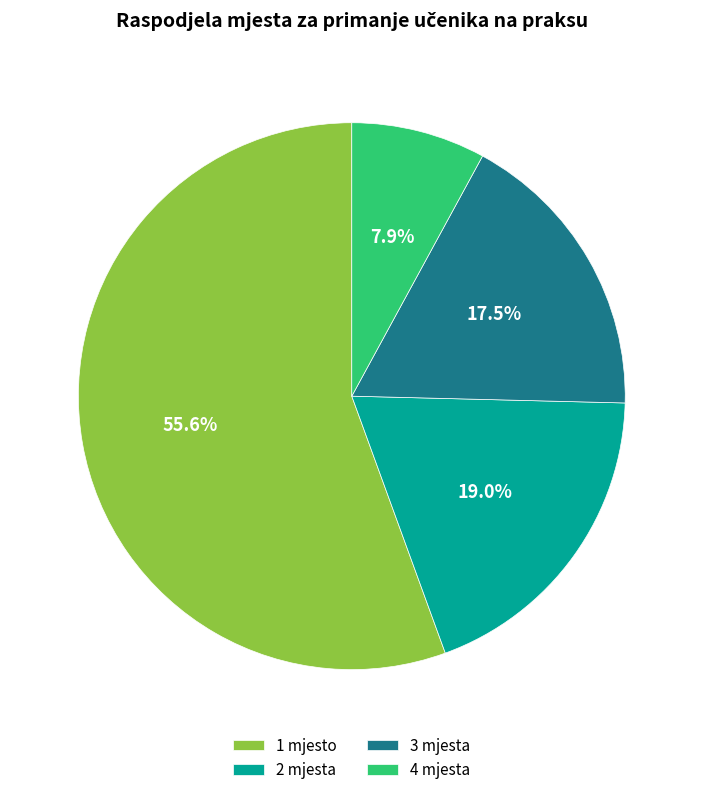

Is it true that 2 mjesta is 19% of the pie?

True